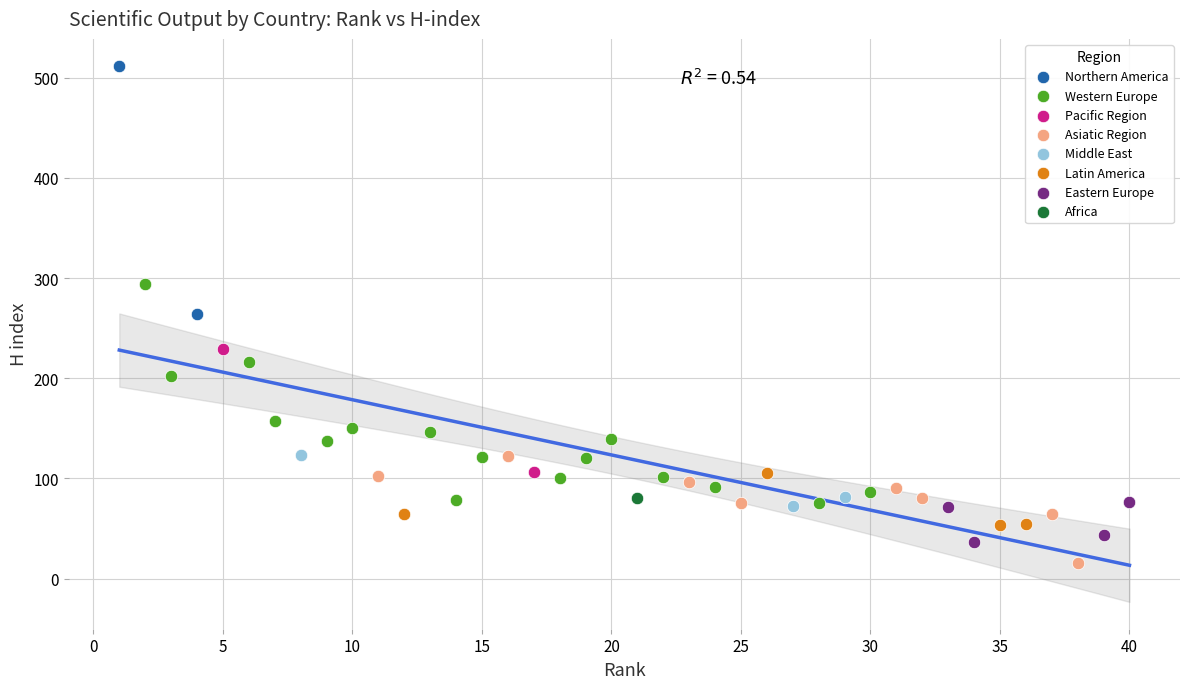

Which series reaches the maximum Y coordinate?

Northern America